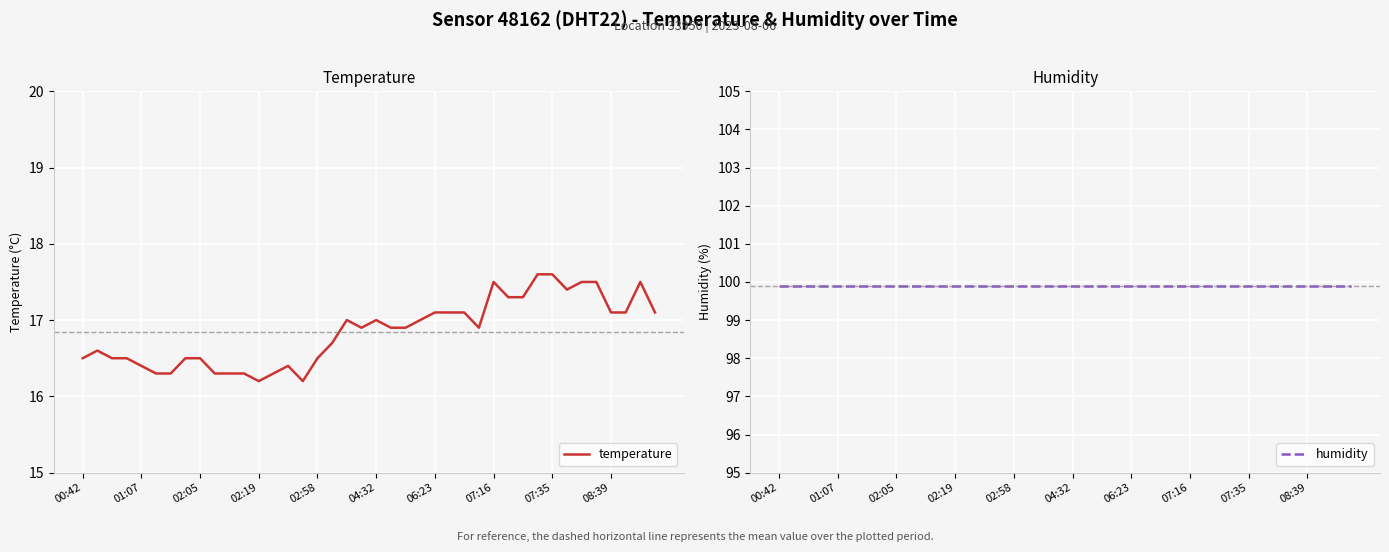

The value of temperature at 31 is 8.6. True or false?

False